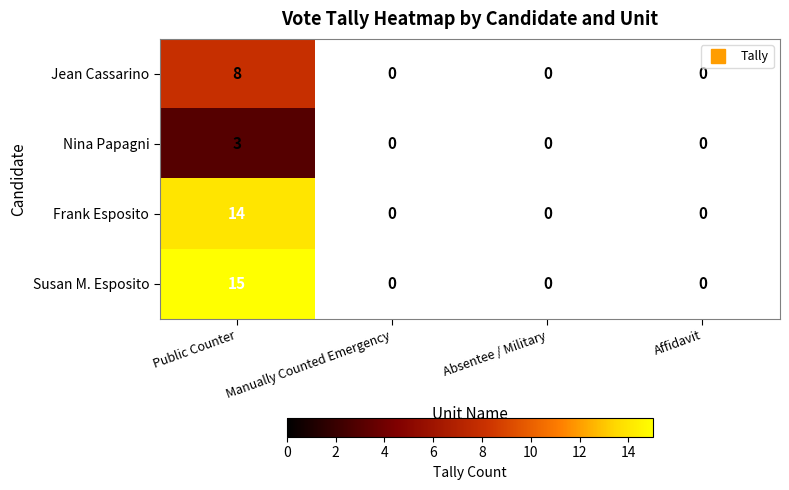

Which has a higher value, Absentee / Military or Public Counter?

Public Counter